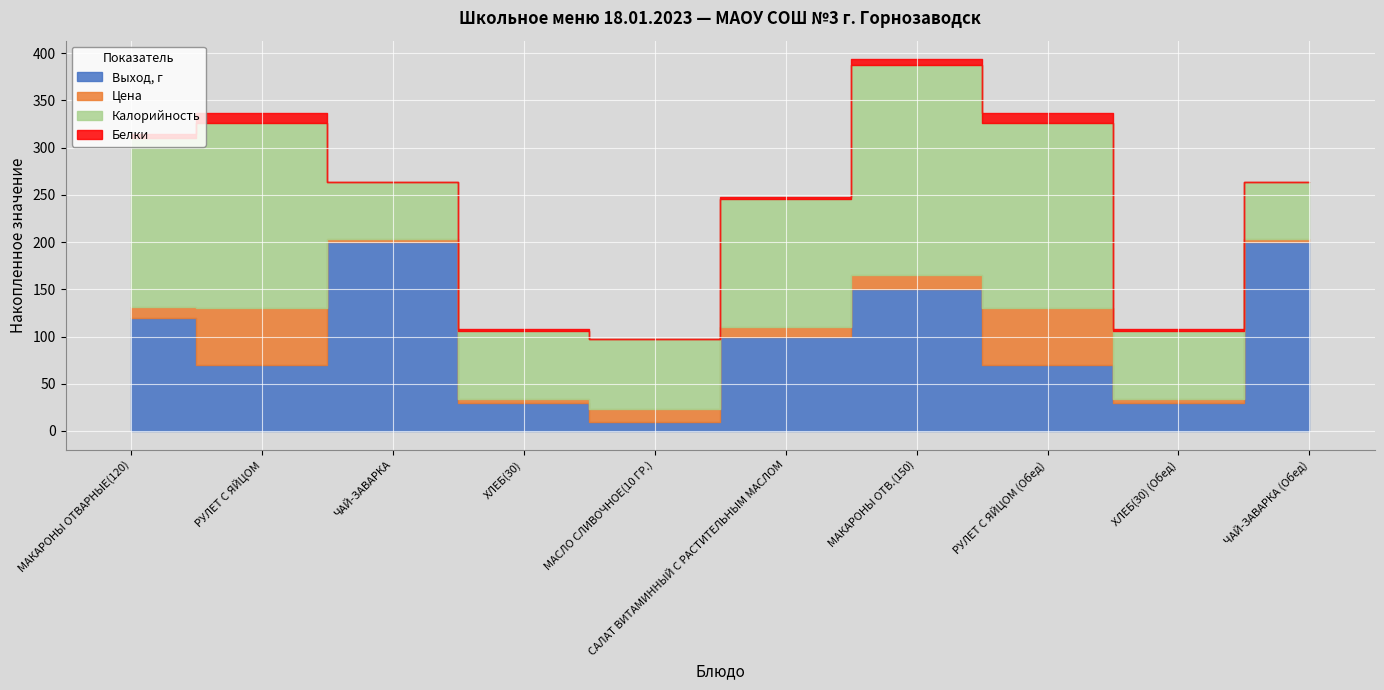

What is the value of the Калорийность point at the 9th from the left?

72.0